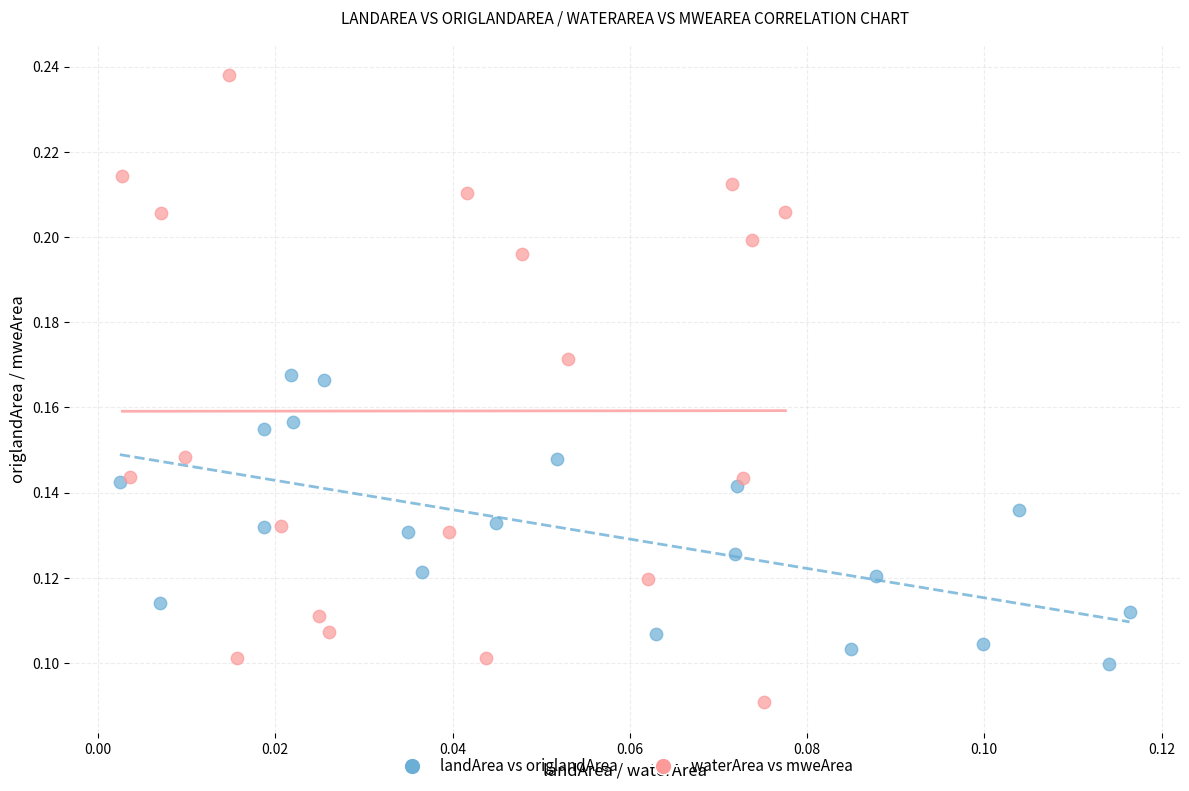

What are all the series names shown in the legend?

landArea vs origlandArea, waterArea vs mweArea